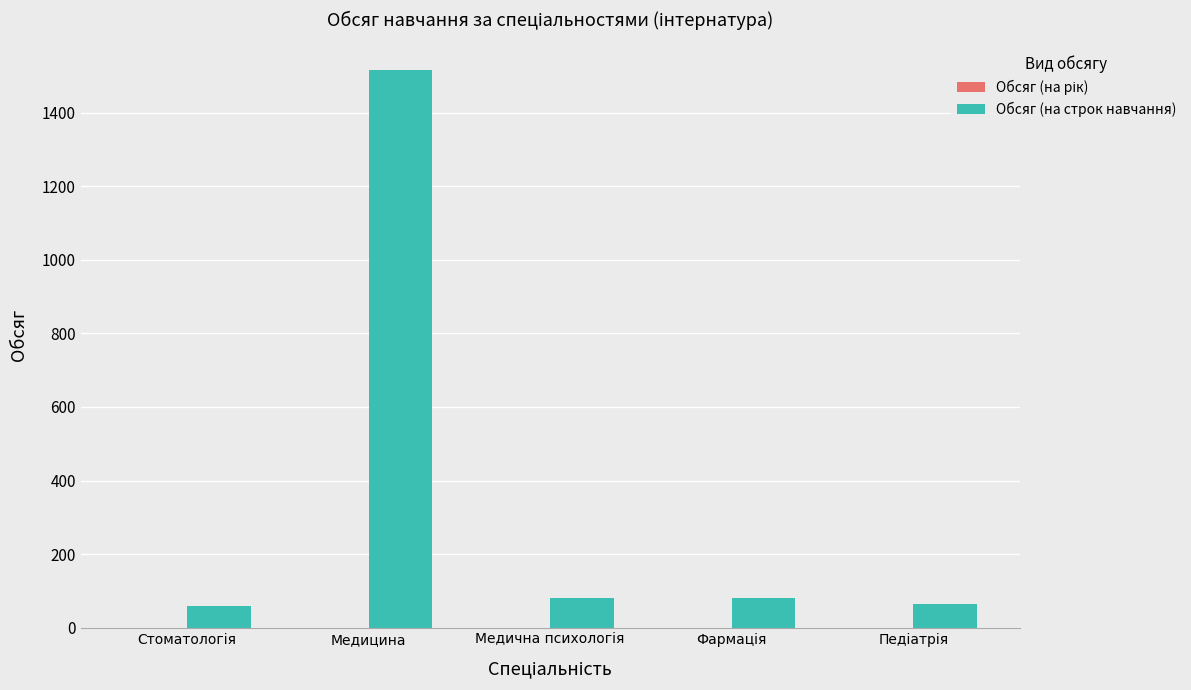

What is the label of the 4th bar from the right?

Медицина